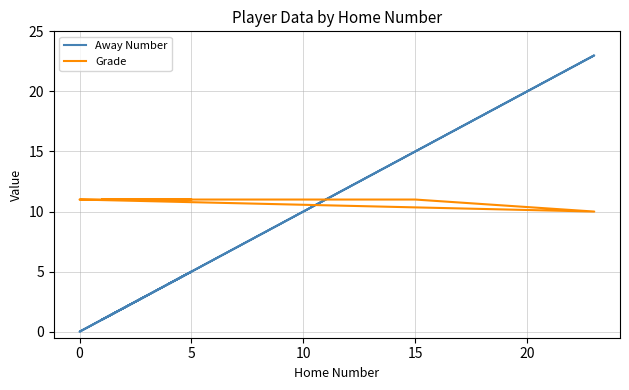

How many intersections are there between Away Number and Grade?

2